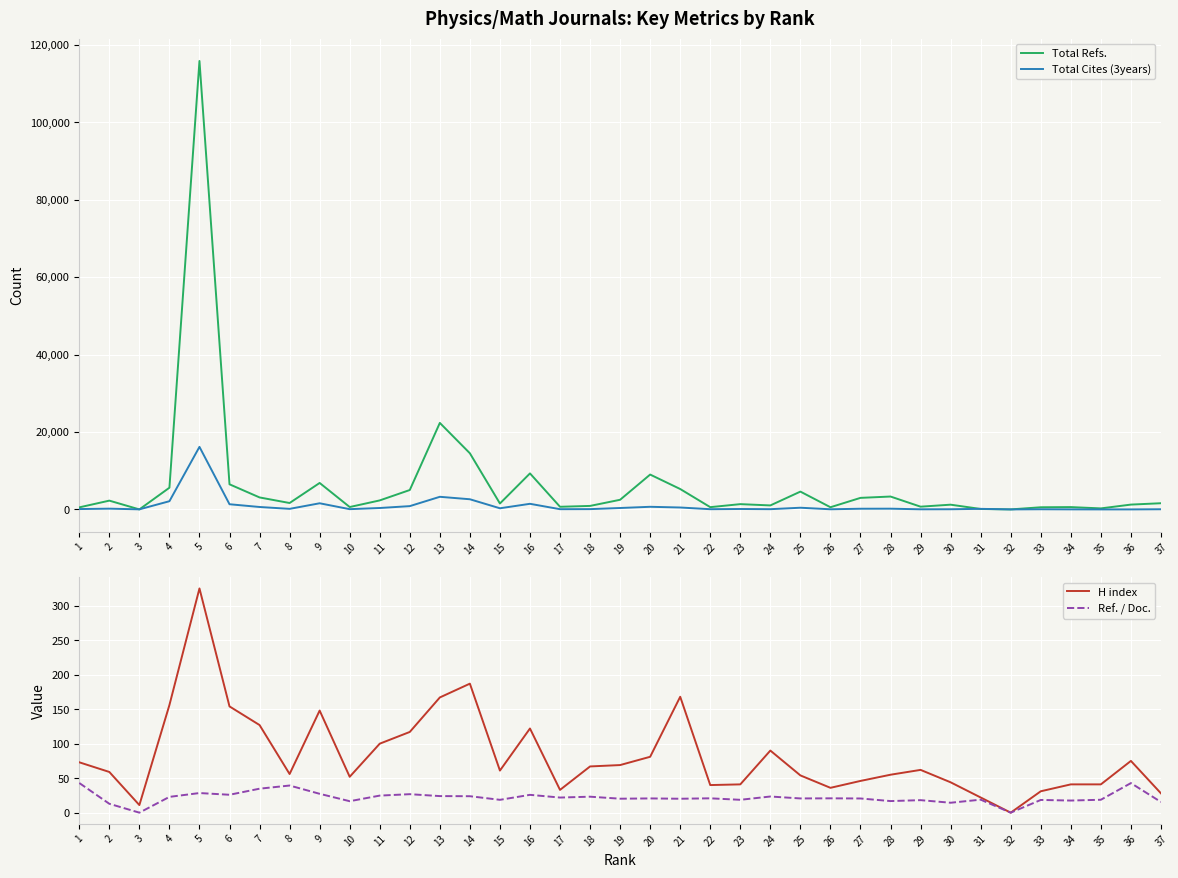

At which category is the sum across all series the highest?

5